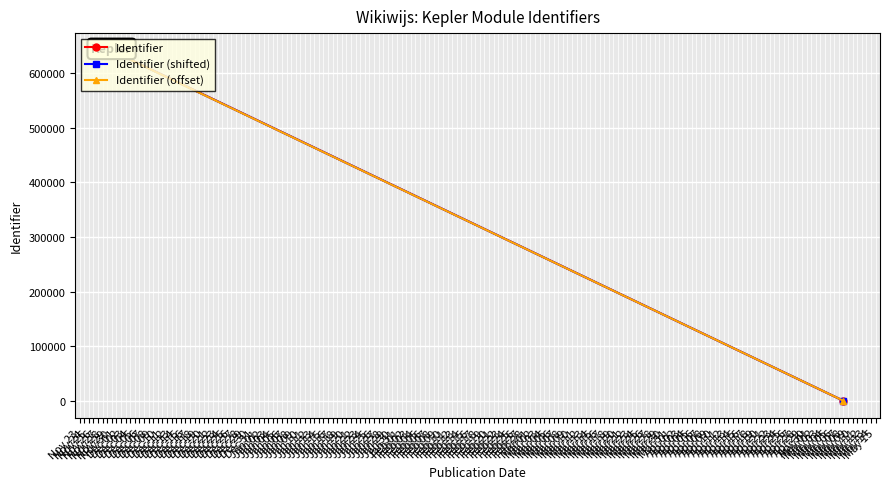

What is the difference between the Identifier (offset) values at Nov 23 and Nov 25?

3